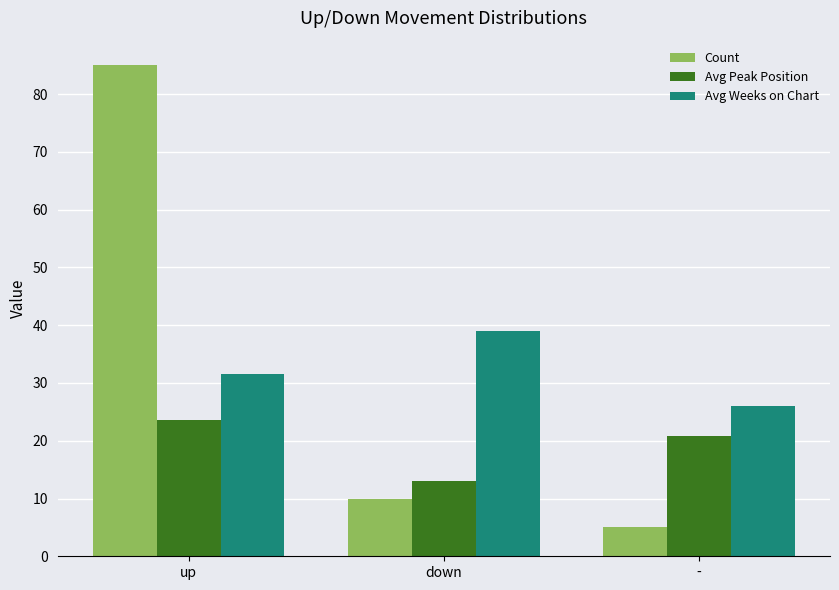

How many groups of bars are there?

3